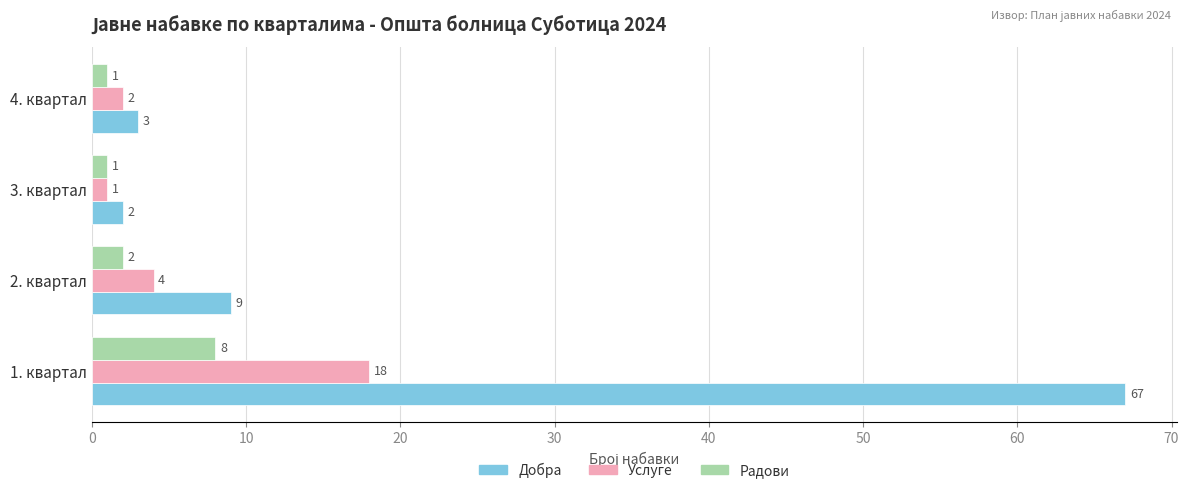

The value of Добра at 1. квартал is 67. True or false?

True